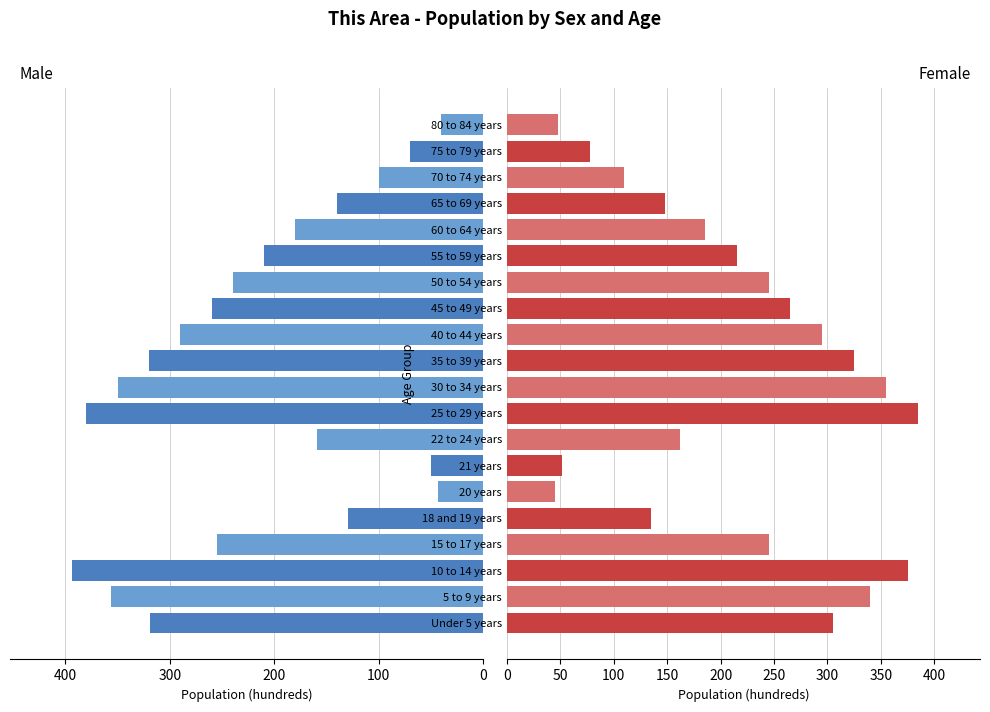

Reading left to right, list all the values displayed in this chart.

Male: 319	356	394	255	129	43	50	159	380	350	320	290	260	240	210	180	140	100	70	40
Female: 305	340	375	245	135	45	52	162	385	355	325	295	265	245	215	185	148	110	78	48